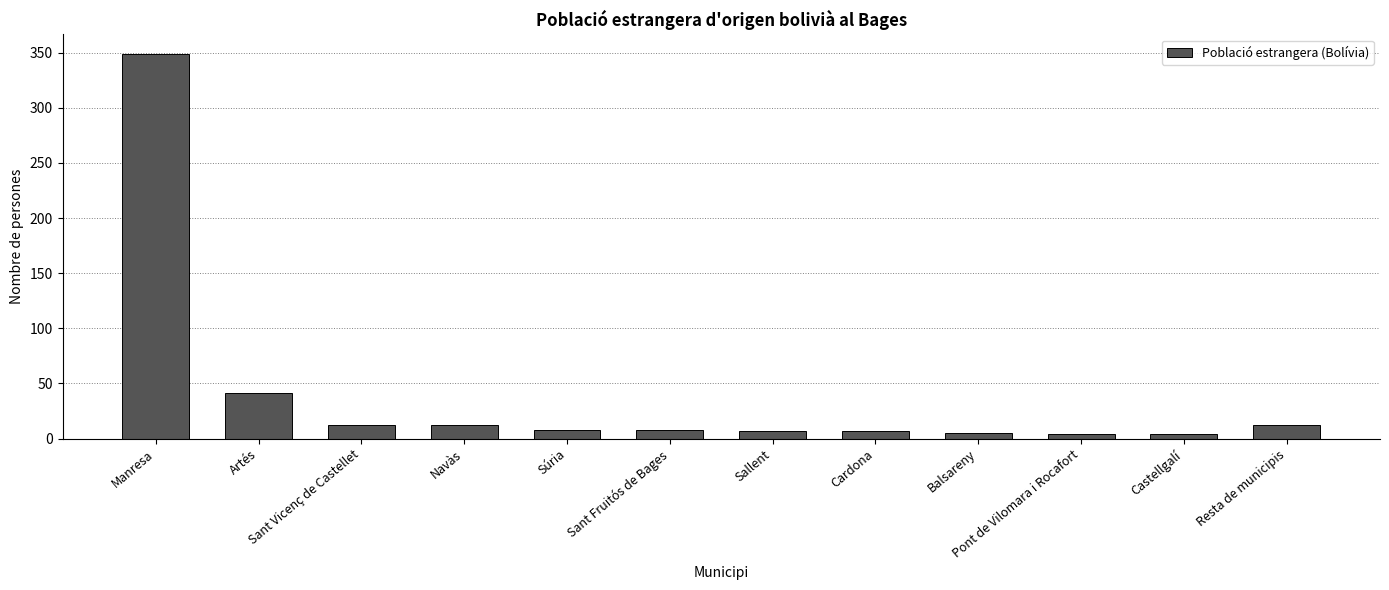

What is the average value?

39